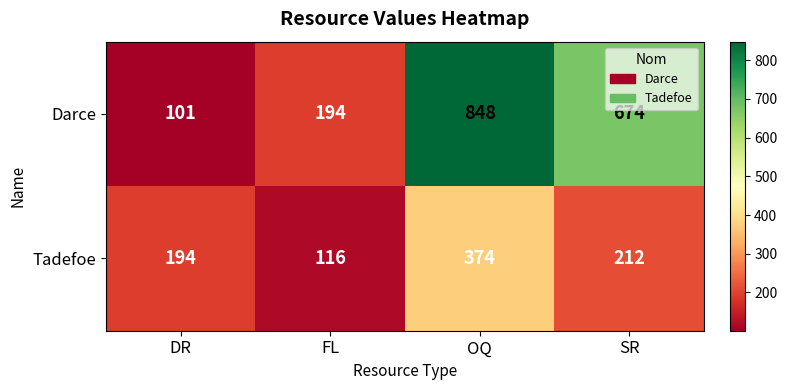

At which label does Darce first exceed 674?

OQ